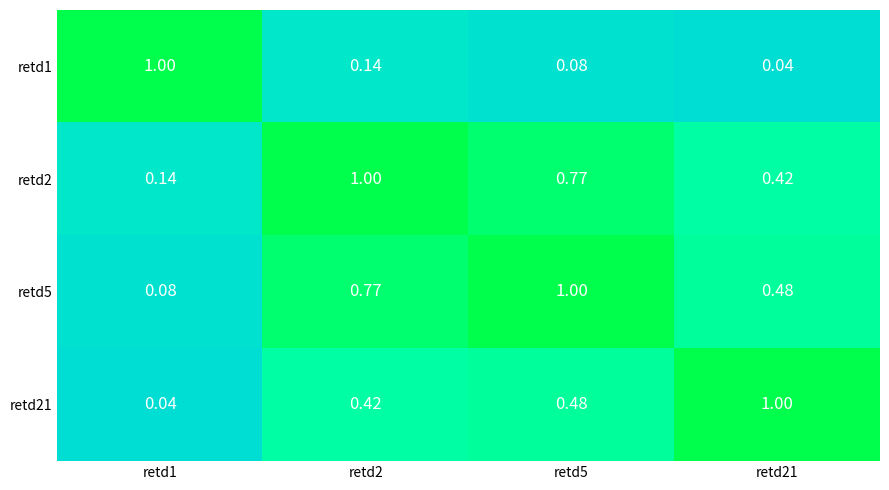

Count the number of categories in the chart.

4